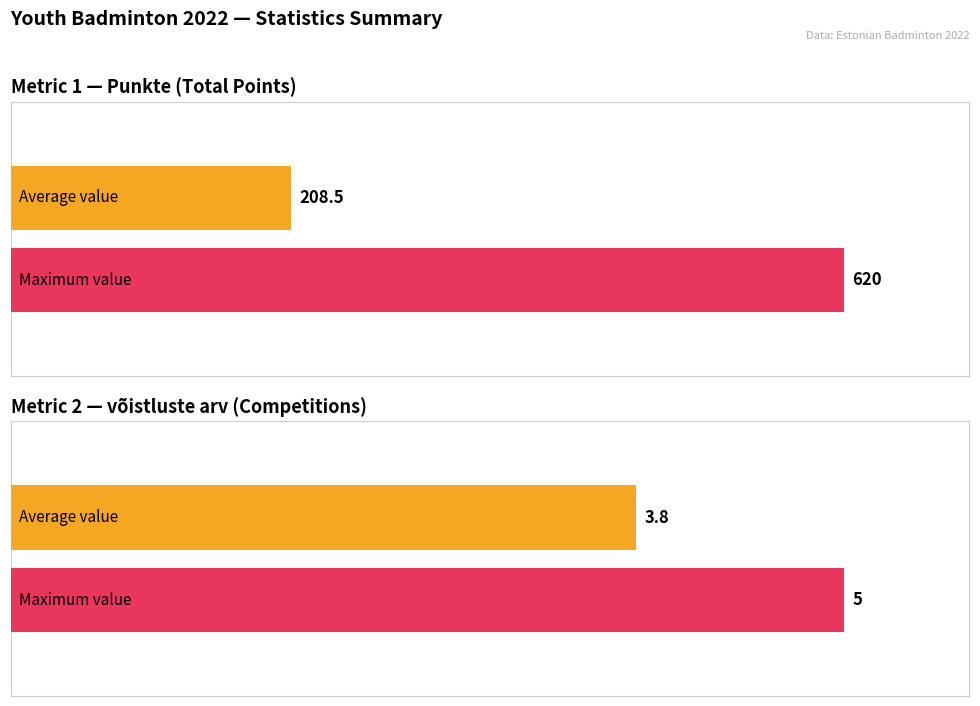

Rank the series by their average value, from lowest to highest.

võistluste arv, Punkte